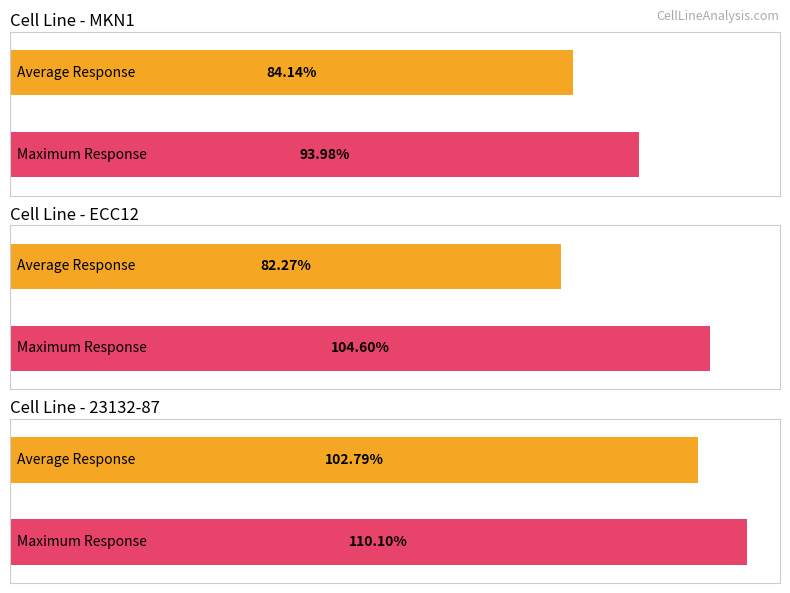

Rank the series at 8 from highest to lowest value.

Maximum Response, Average Response